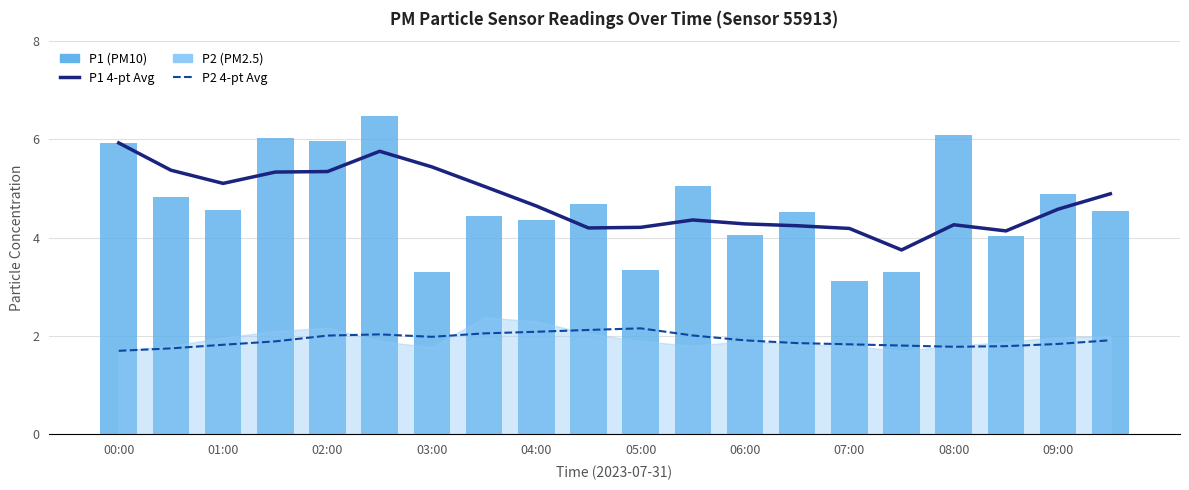

Does the chart contain any negative values?

No